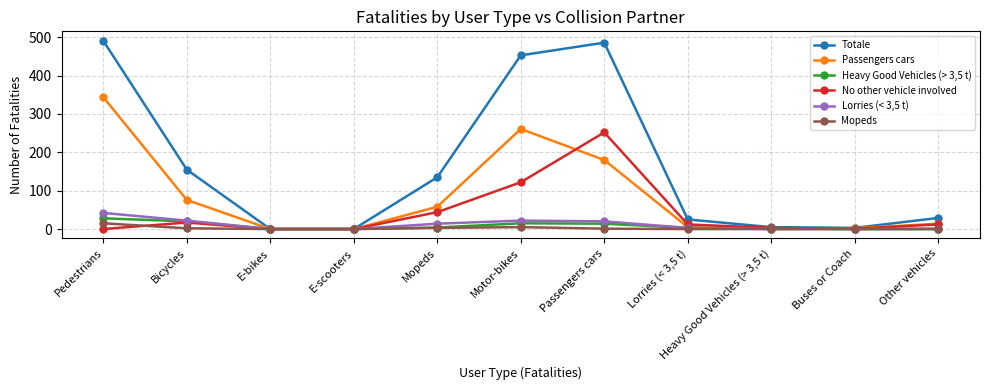

True or false: Mopeds has a value of 0 at Other vehicles.

True